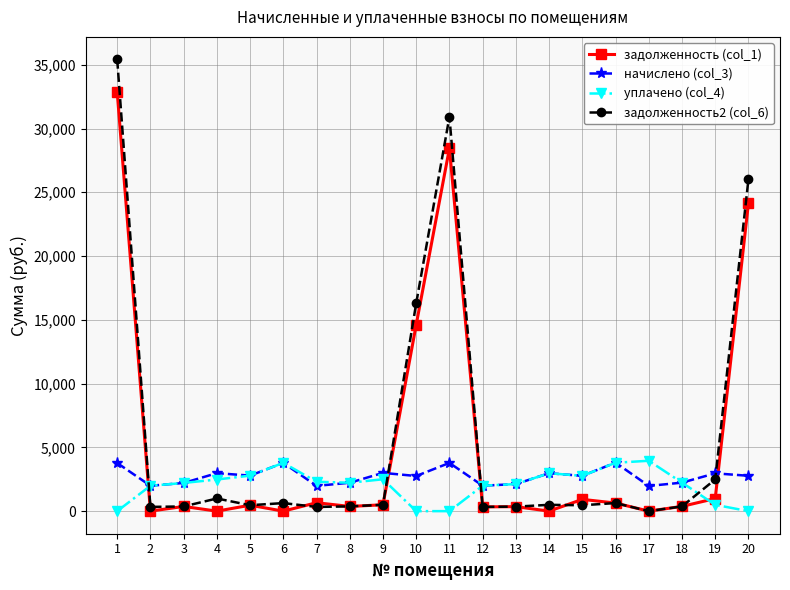

Does the chart display data point markers on the line(s)?

Yes